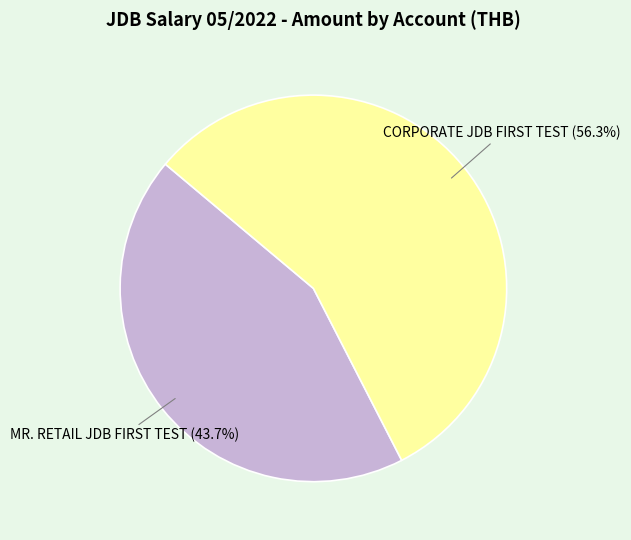

Which category has the biggest portion of the pie?

CORPORATE JDB FIRST TEST